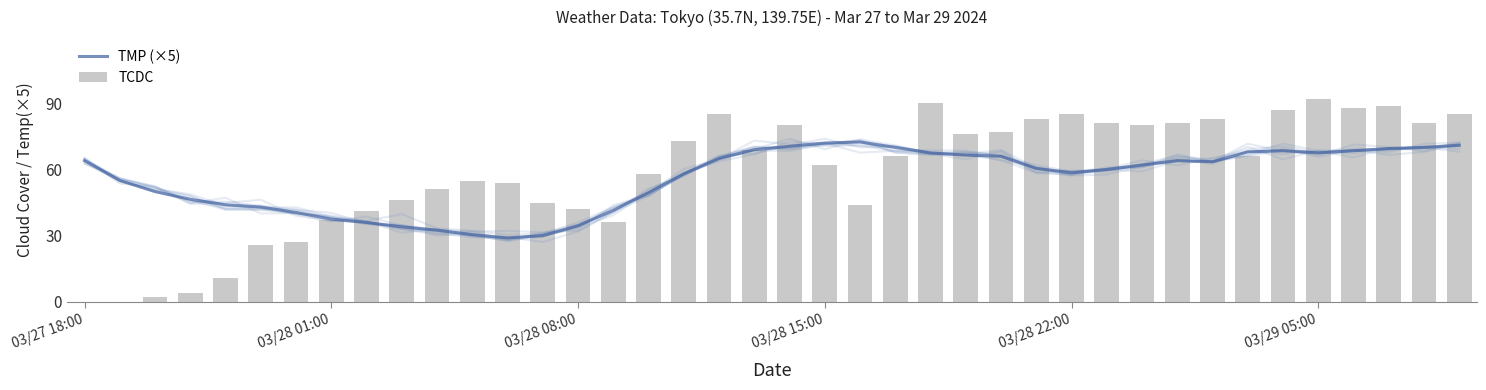

What is the approximate value of TMP (×5) at 18?

65.0